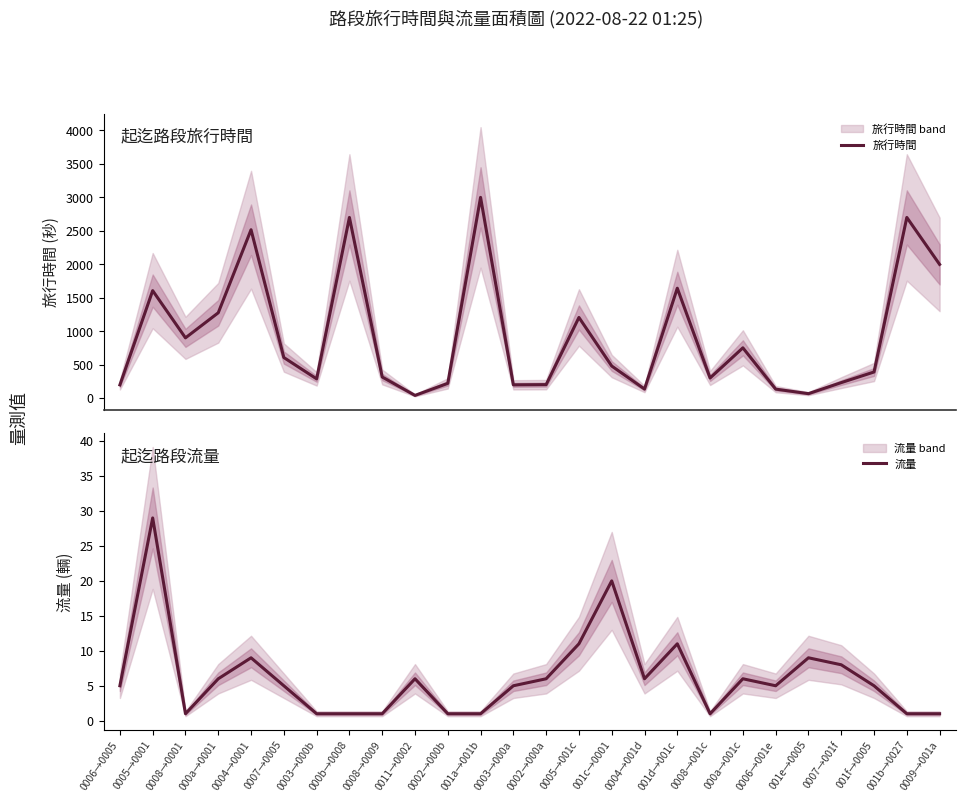

How many lines are shown in the chart?

2